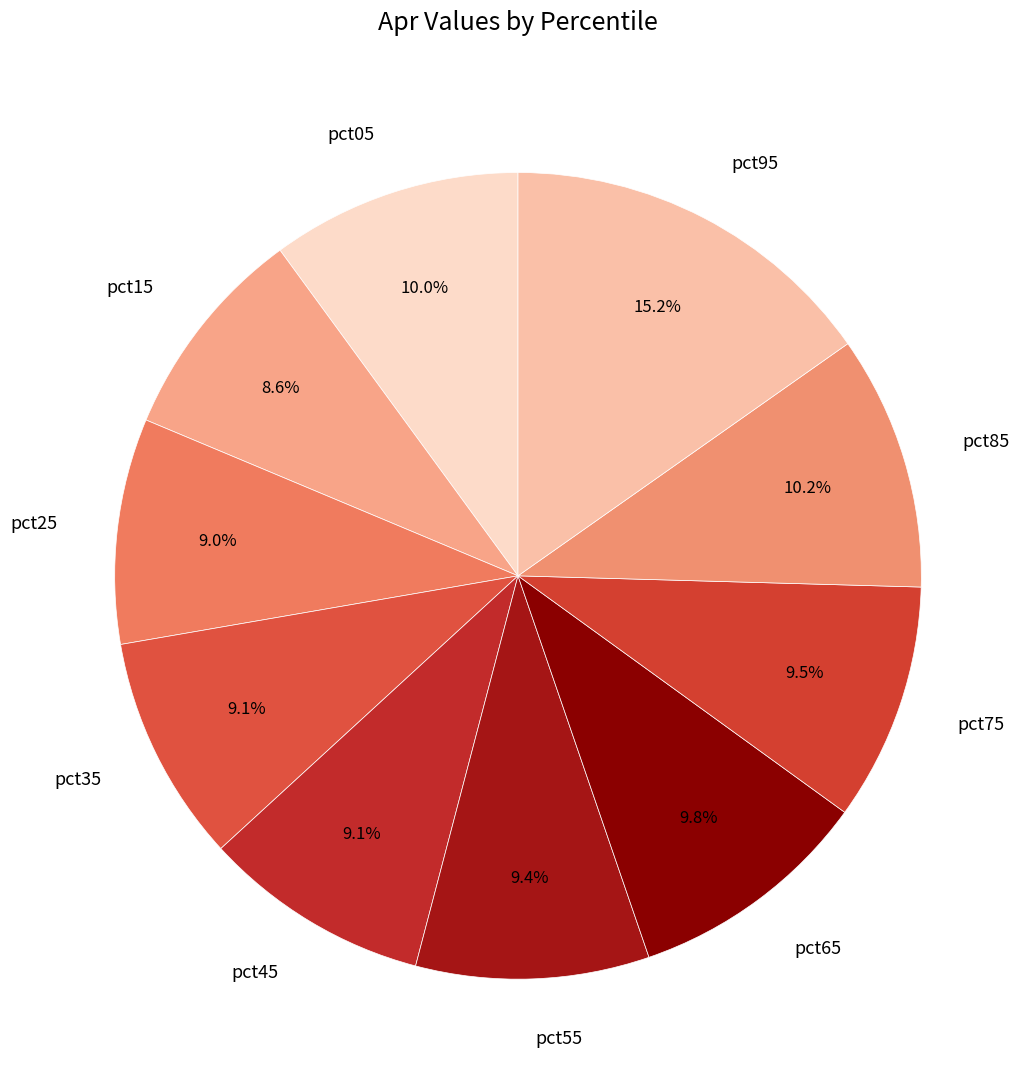

To the nearest percent, what is the average slice percentage?

10%